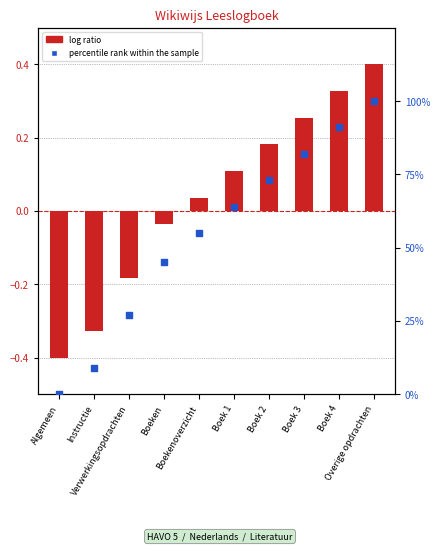

Which series contains the lowest Y value?

log ratio